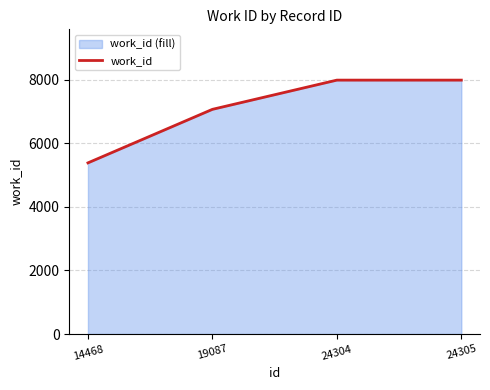

The chart shows a value of 5382 at 14468. True or false?

True